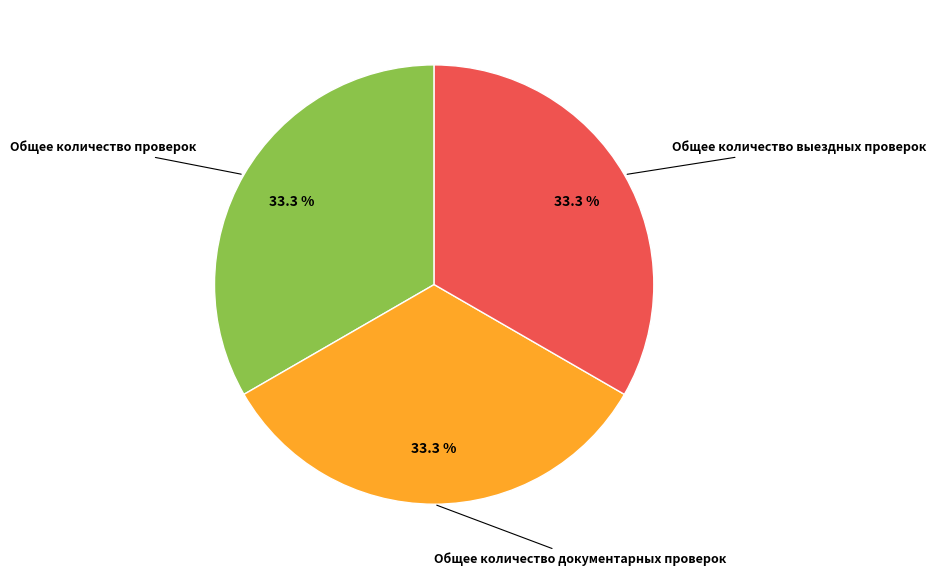

Is there a majority slice in this chart?

No